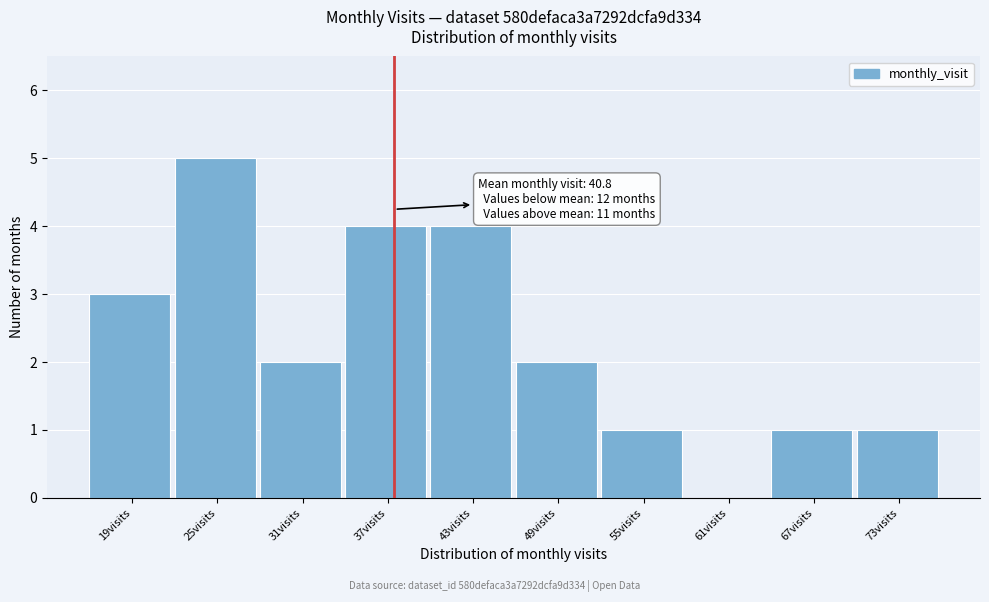

Reading right to left, extract all data points from this chart.

73visits=1	67visits=1	61visits=0	55visits=1	49visits=2	43visits=4	37visits=4	31visits=2	25visits=5	19visits=3